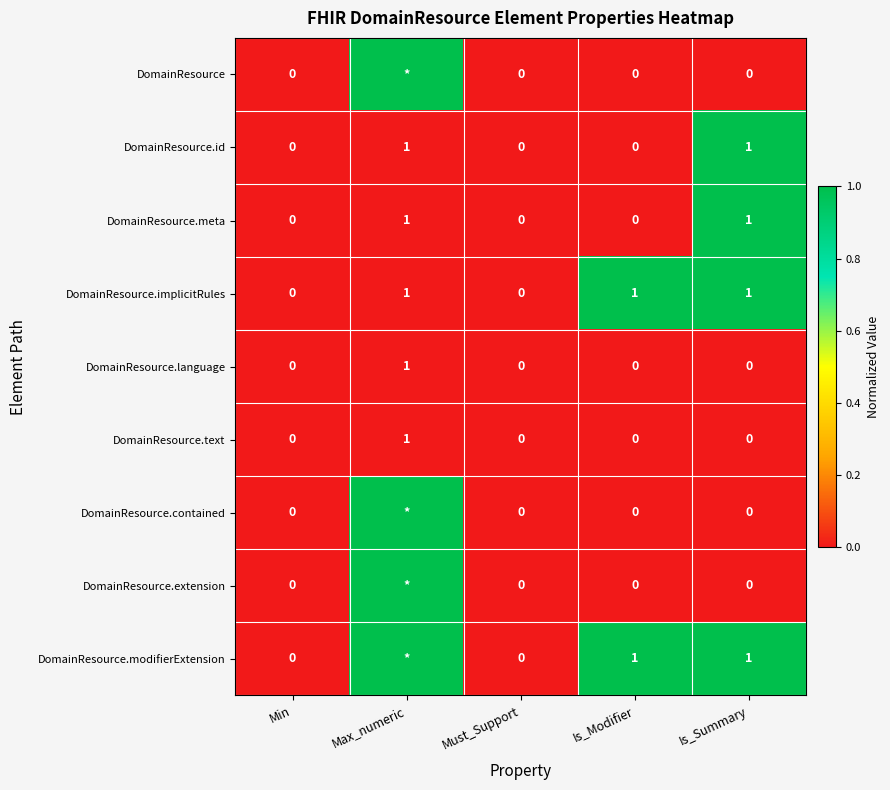

Is it true that DomainResource.text equals 1 at Must_Support?

False